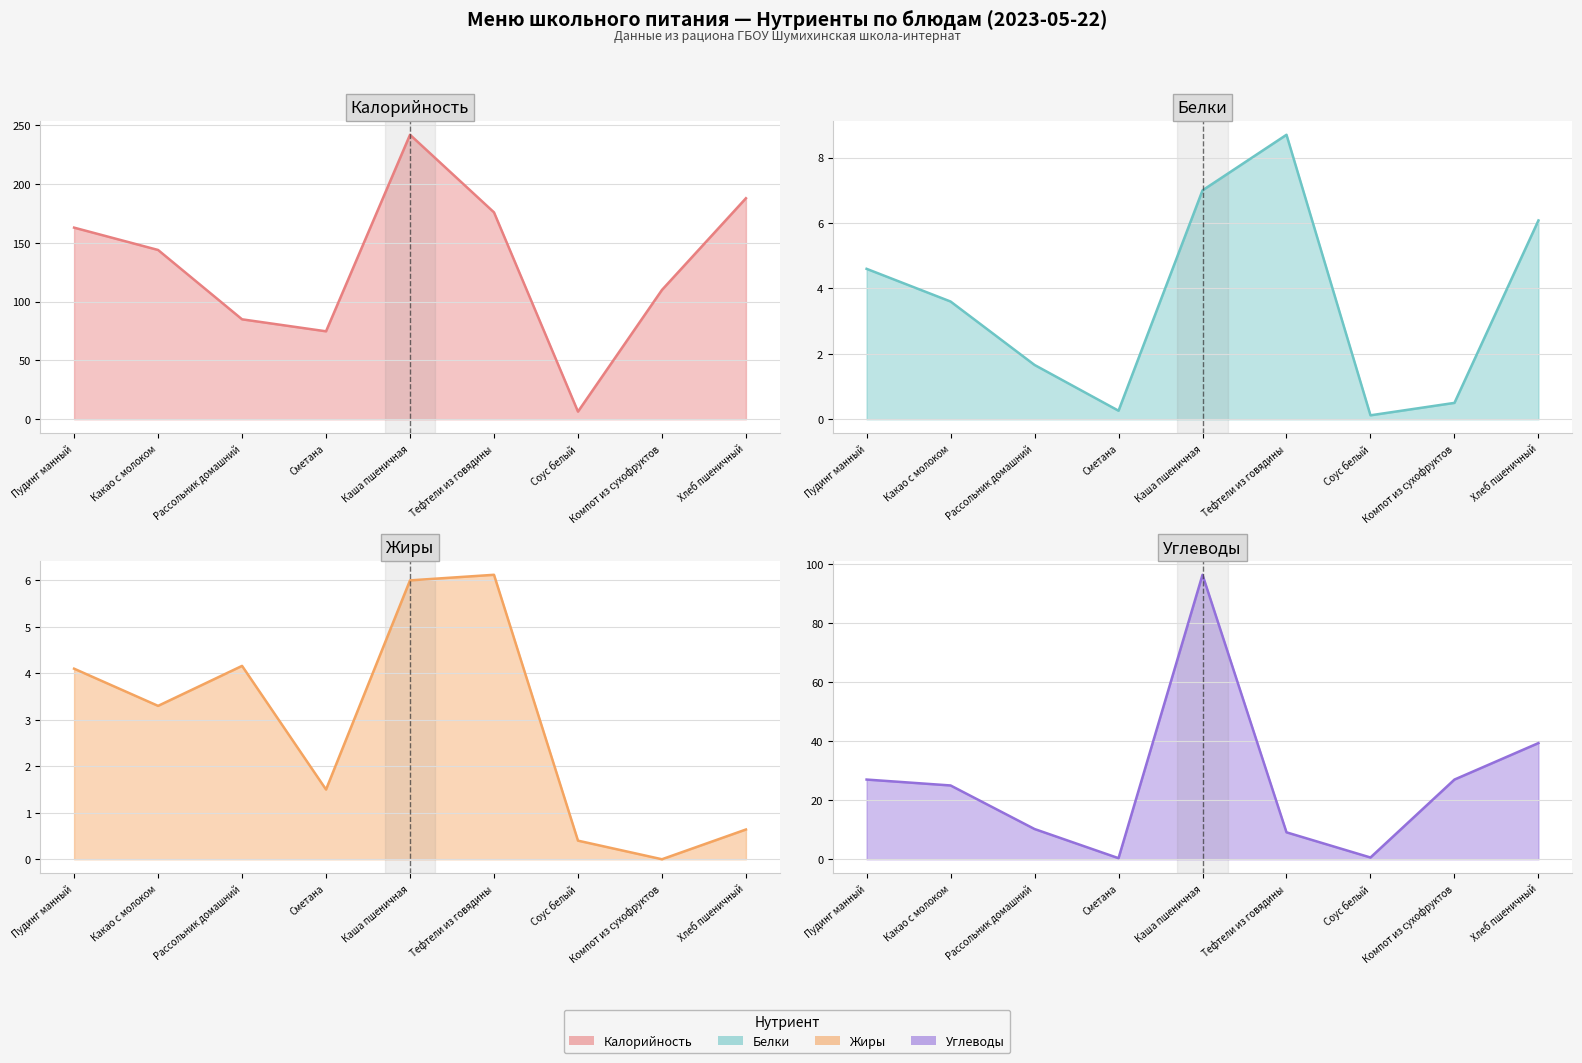

After their last crossing, which series has the higher values: Жиры (линия) or Углеводы (линия)?

Углеводы (линия)